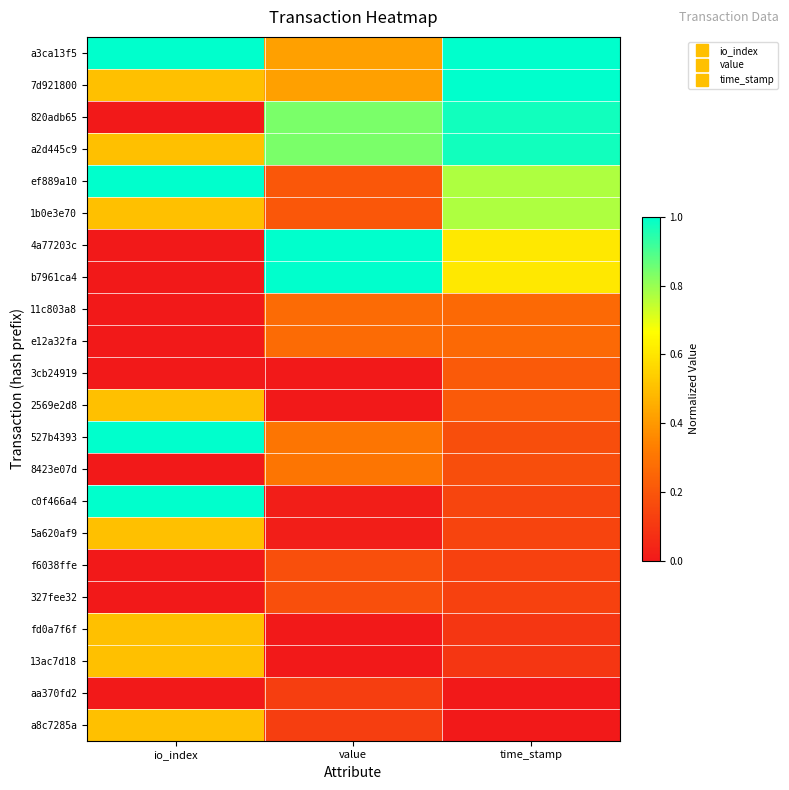

At which category is the sum across all series the highest?

time_stamp